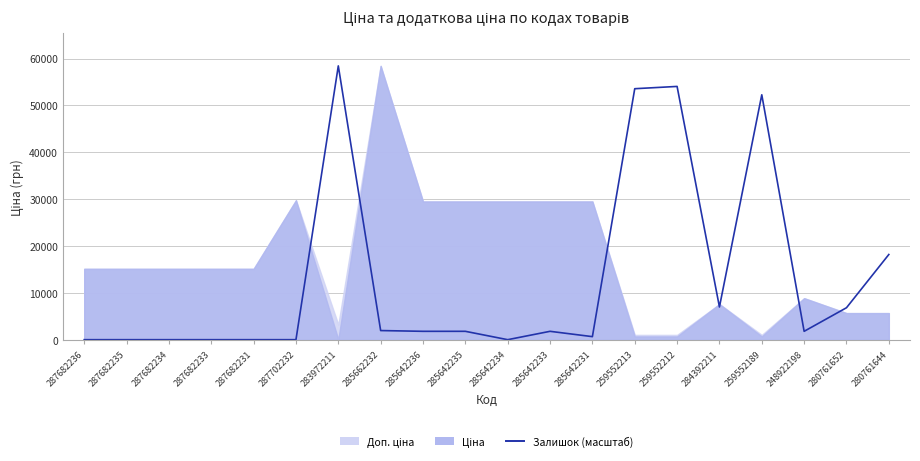

Which category has the lowest value across all series?

287682236